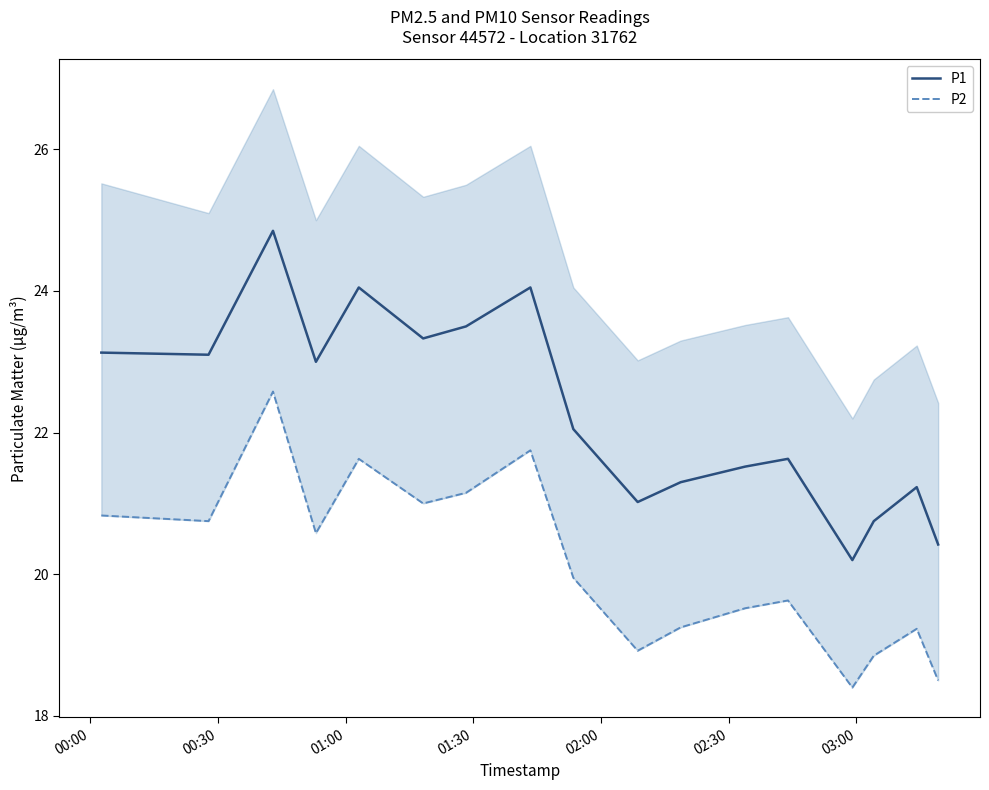

What is the difference between the maximum and minimum values in the P1 series?

4.7